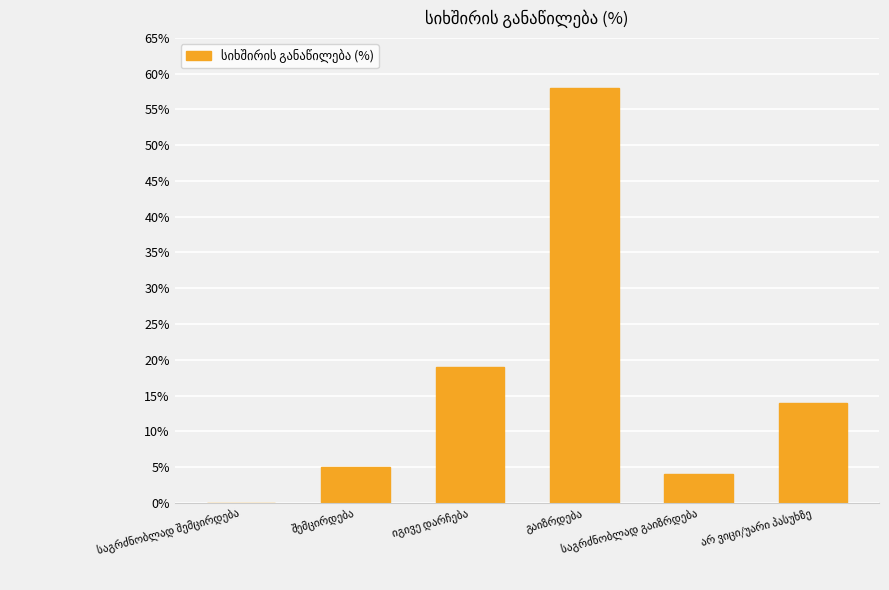

What is the maximum value shown in the chart?

58